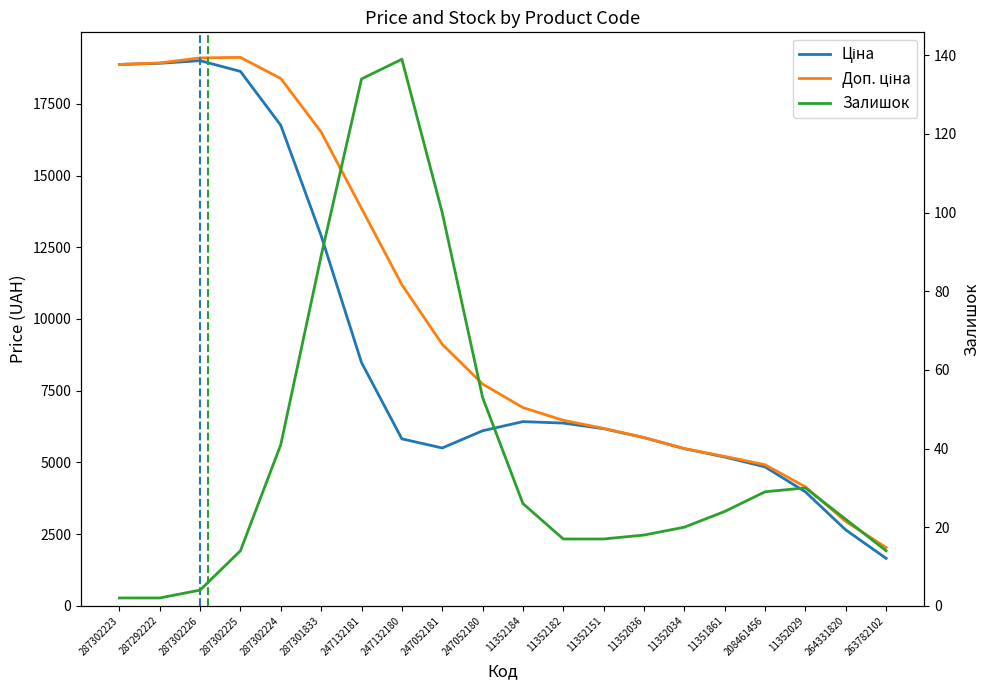

At which category does Ціна reach its first local valley?

247052181